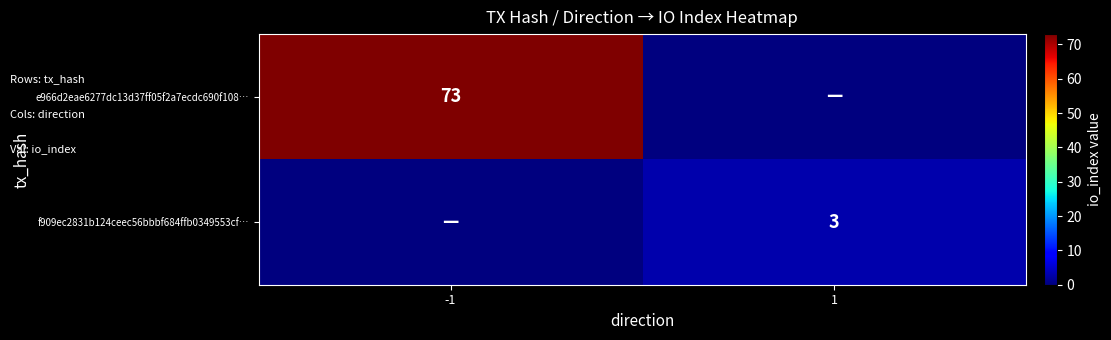

True or false: e966d2eae6277dc13d37ff05f2a7ecdc690f108… has a value of 115 at -1.

False